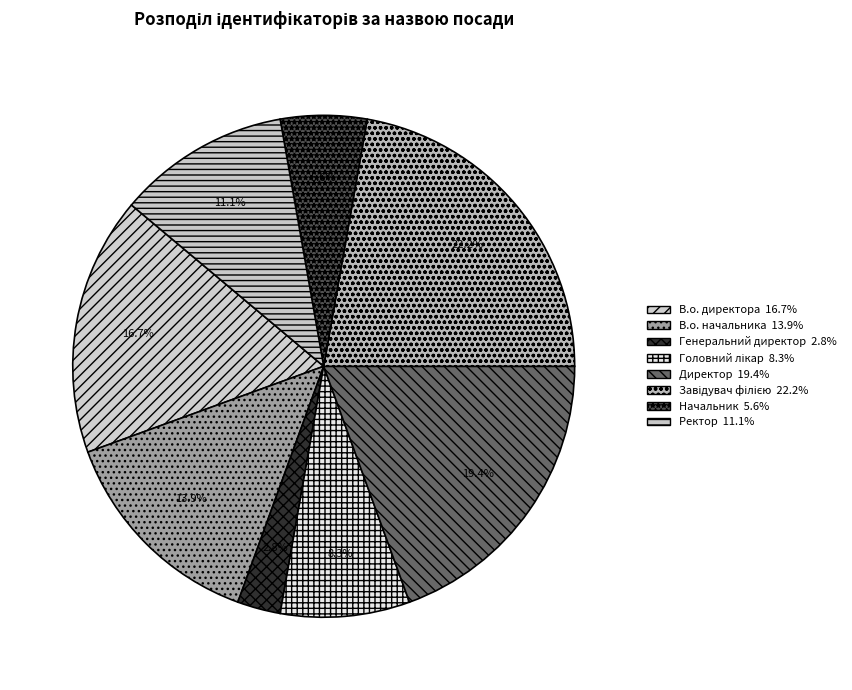

Which slice is the largest?

Завідувач філією